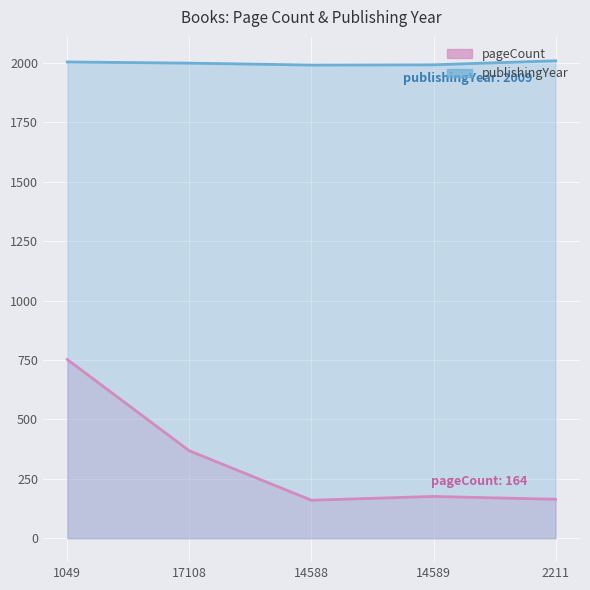

What are all the series names shown in the legend?

pageCount, publishingYear